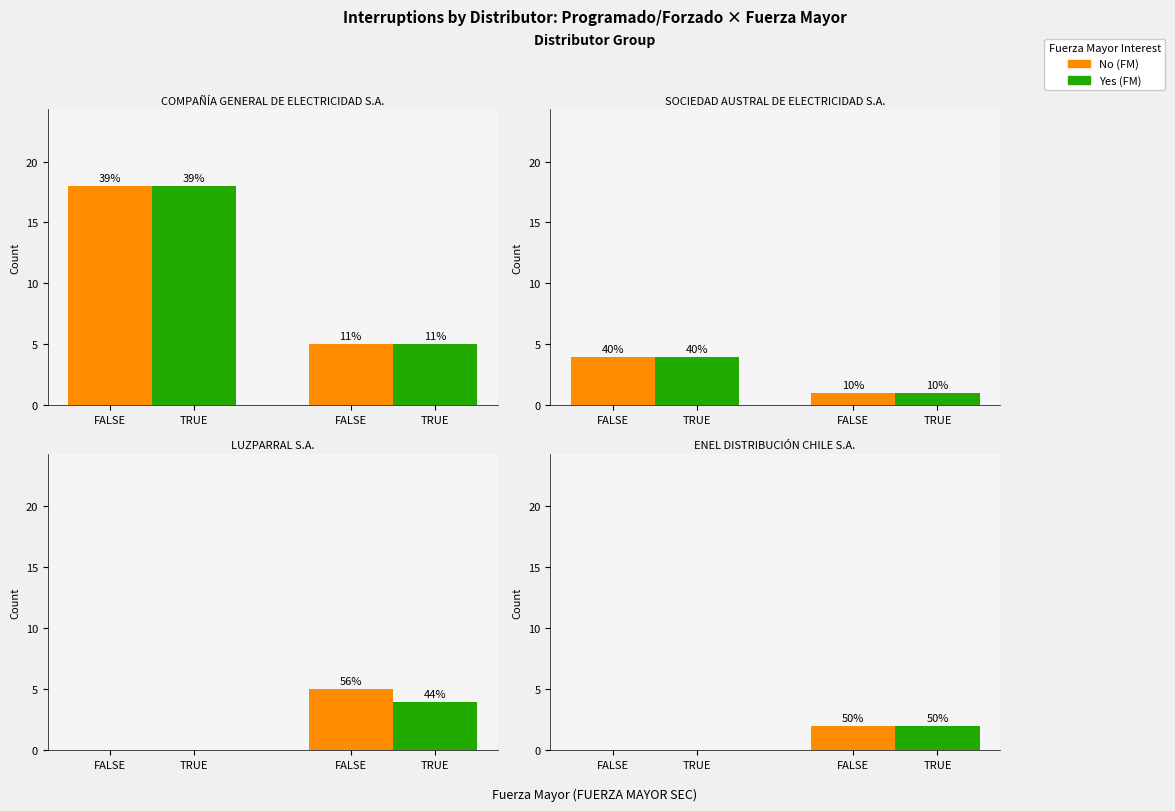

At 2, list the series in order from largest to smallest.

Forzado, Programado